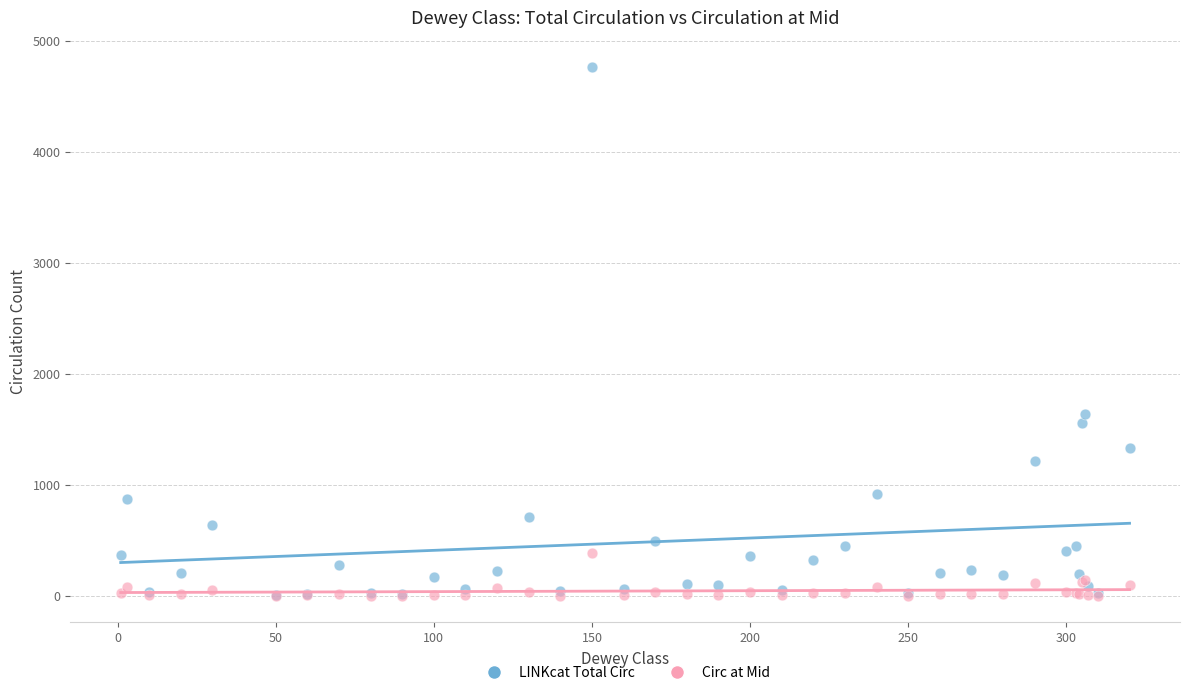

Across all series, what Y value is closest to 2383?

1638